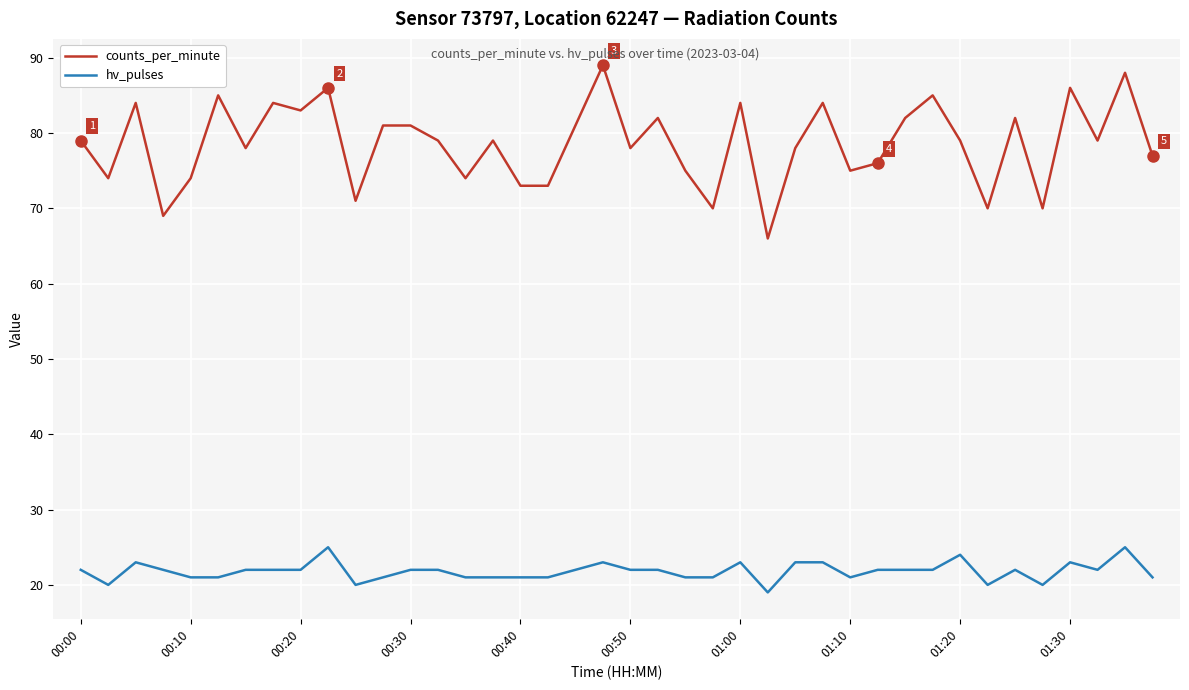

What is the greatest value displayed?

89